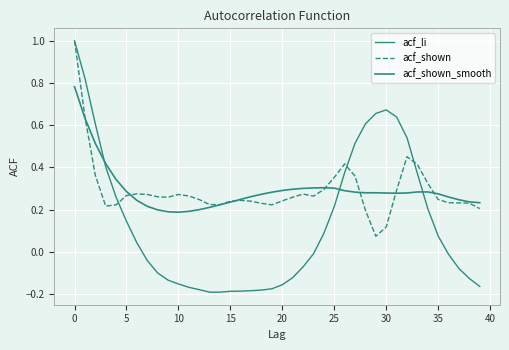

How many lines are shown in the chart?

3